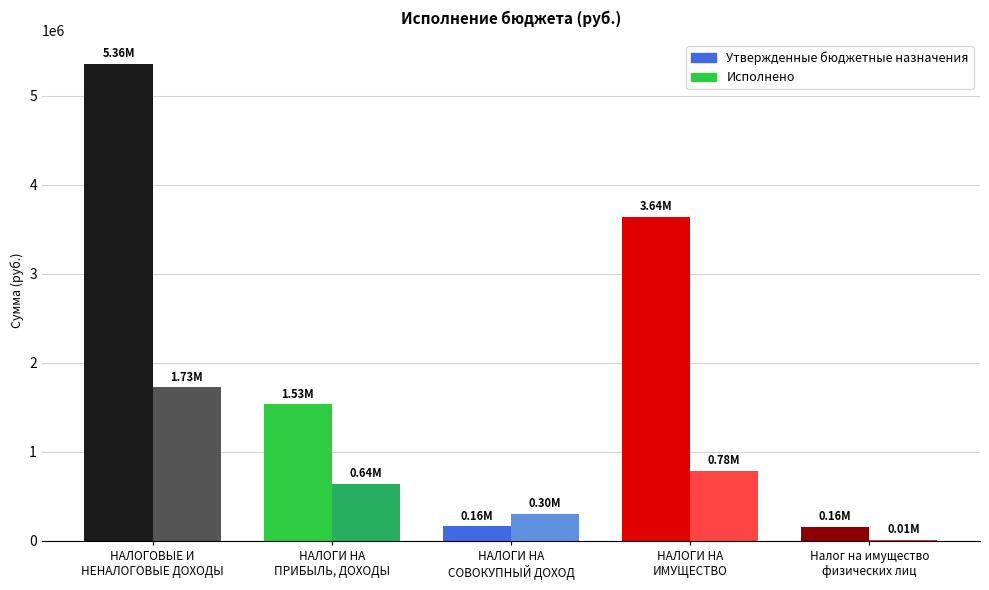

What is the difference between the Утвержденные бюджетные назначения values at НАЛОГИ НА
ПРИБЫЛЬ, ДОХОДЫ and НАЛОГИ НА
ИМУЩЕСТВО?

2110800.0